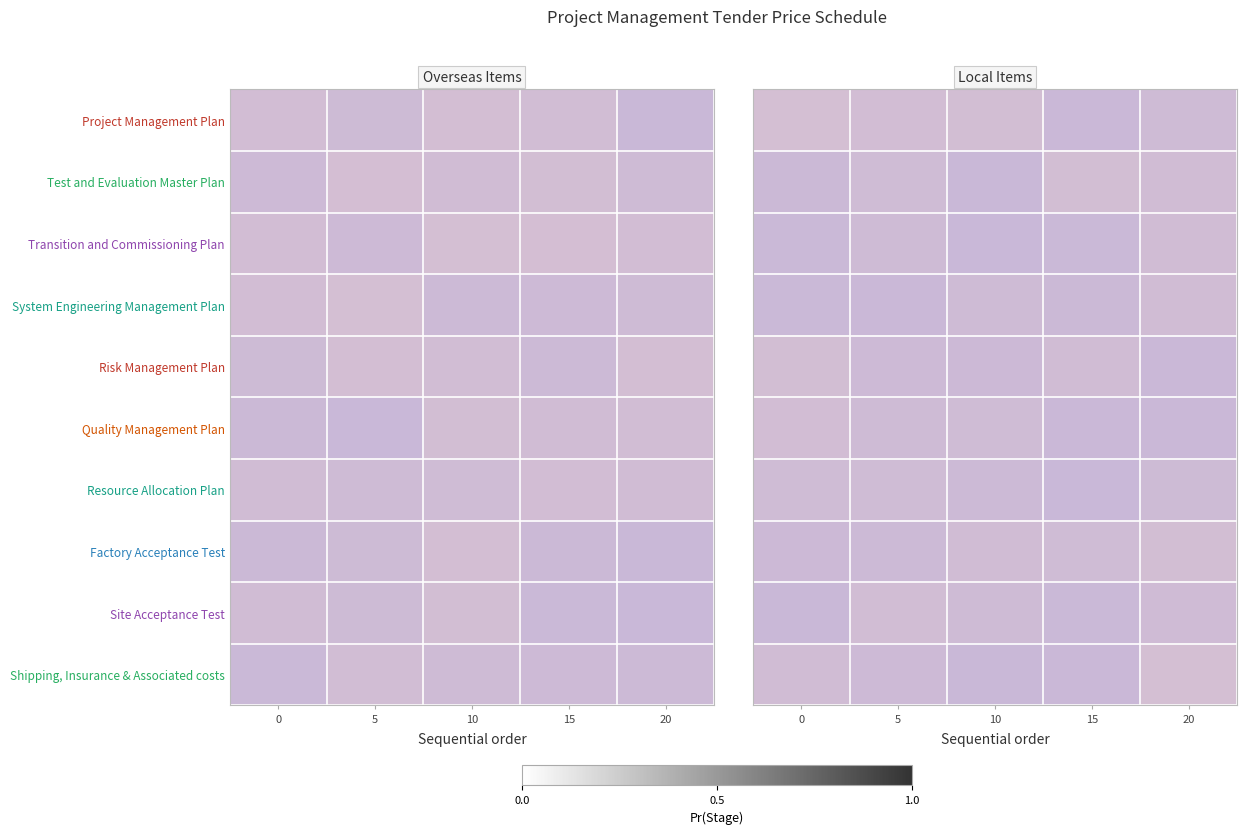

Rank the series by their maximum value, from highest to lowest.

Project Management Plan, Shipping, Insurance & Associated costs, Test and Evaluation Master Plan, Risk Management Plan, Factory Acceptance Test, Quality Management Plan, Site Acceptance Test, Transition and Commissioning Plan, System Engineering Management Plan, Resource Allocation Plan